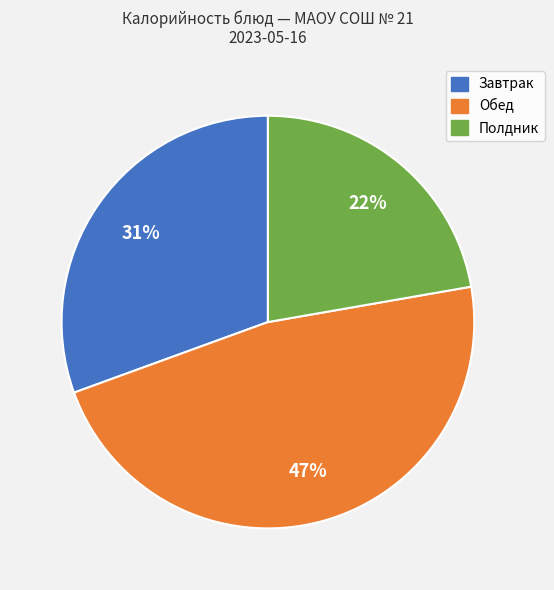

Does any single category account for the majority?

No